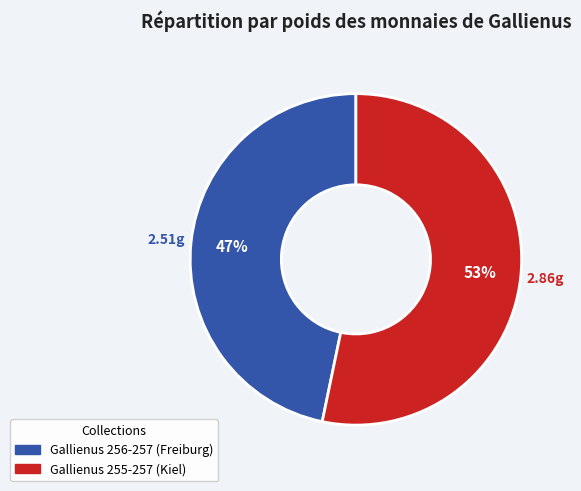

To the nearest percent, what is the average slice percentage?

50%